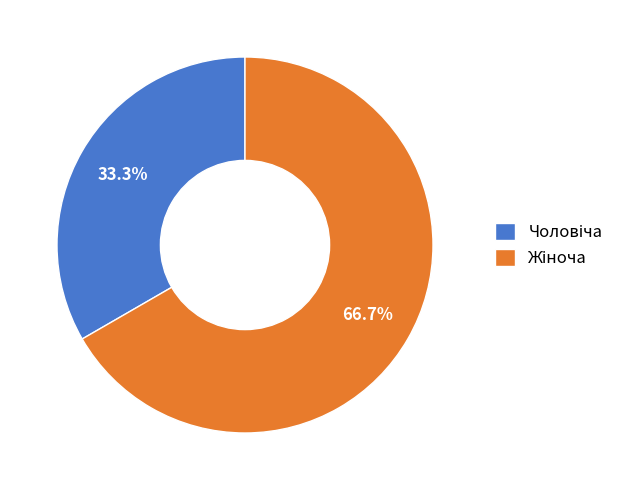

Does any single category account for the majority?

Yes